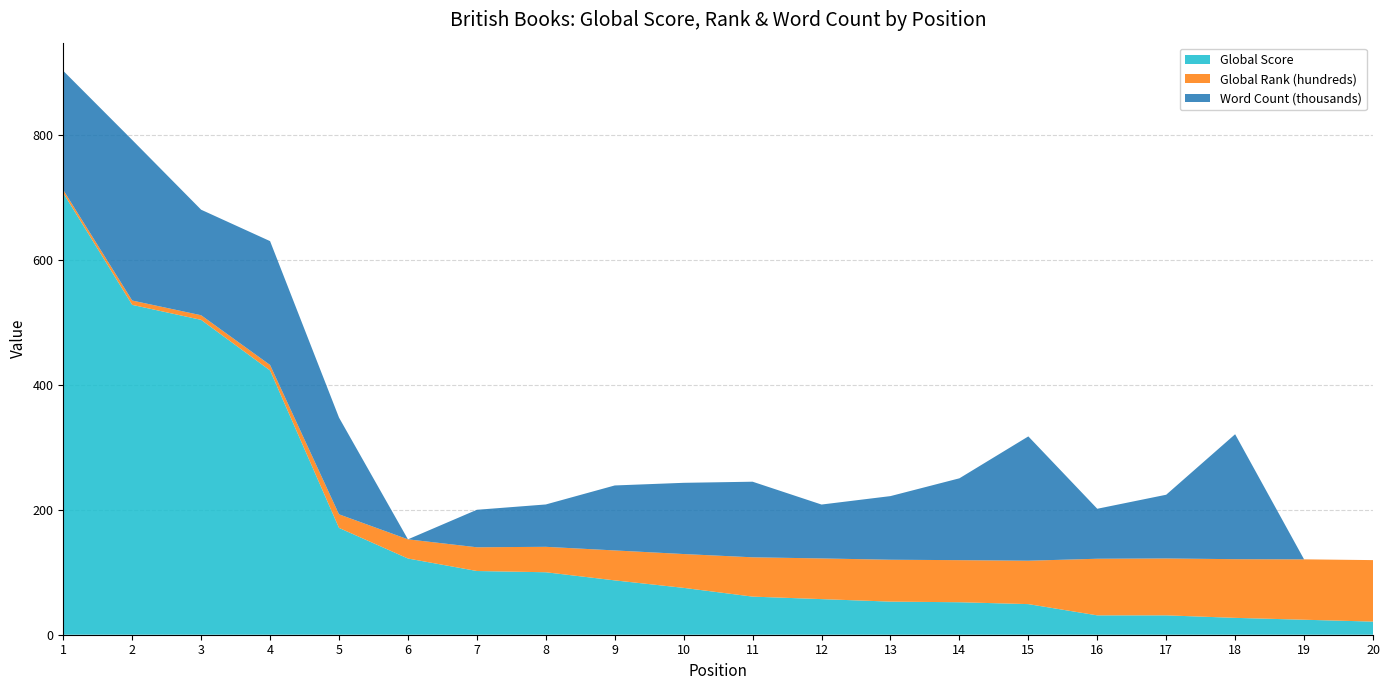

Reading right to left, what are all the values shown in this chart?

Global Score: 20=21.0	19=24.0	18=27.0	17=31.0	16=31.0	15=49.0	14=52.0	13=53.0	12=57.0	11=61.0	10=75.0	9=87.0	8=100.0	7=102.0	6=122.0	5=171.0	4=423.0	3=504.0	2=528.0	1=707.0
Global Rank (hundreds): 20=98.5	19=96.7	18=93.9	17=91.1	16=90.6	15=69.5	14=67.4	13=67.0	12=65.1	11=62.9	10=54.2	9=47.9	8=40.7	7=38.0	6=30.7	5=21.8	4=8.8	3=7.4	2=6.9	1=5.0
Word Count (thousands): 20=0.0	19=0.0	18=200.0	17=102.0	16=80.0	15=199.0	14=131.0	13=101.9	12=86.2	11=121.0	10=114.0	9=104.0	8=67.8	7=60.0	6=0.0	5=154.8	4=198.2	3=168.9	2=257.0	1=190.6